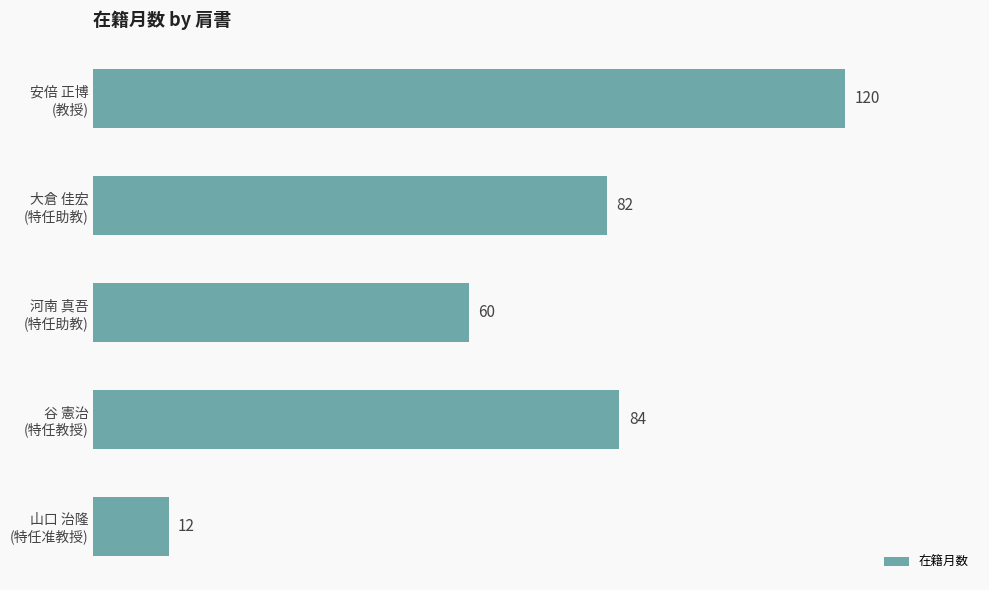

Which label corresponds to the smallest value in the chart?

山口 治隆
(特任准教授)